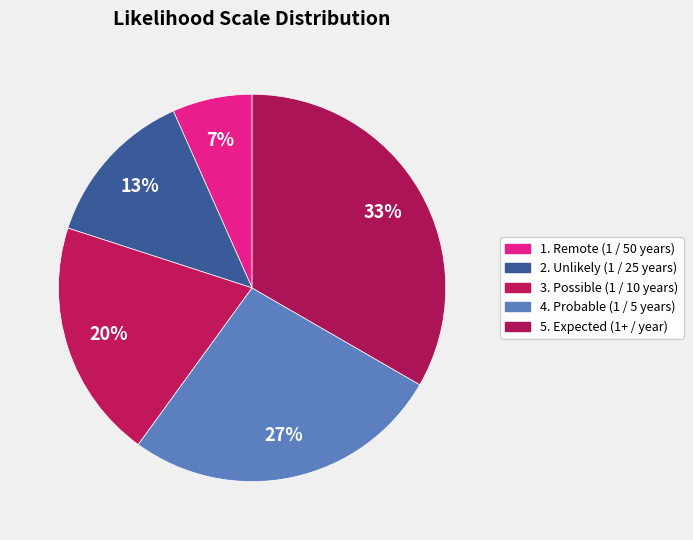

How many slices are in this pie chart?

5